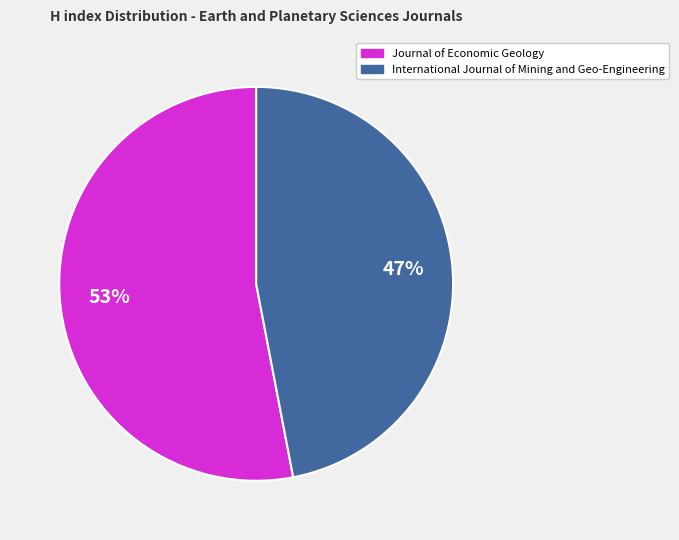

Combined, do Journal of Economic Geology and International Journal of Mining and Geo-Engineering account for over 50%?

Yes